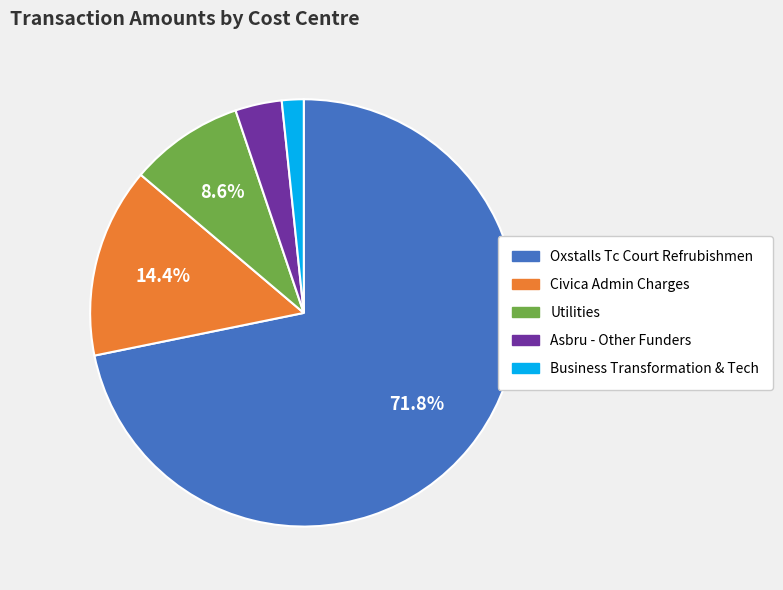

Do Utilities and Oxstalls Tc Court Refrubishmen together represent more than half of the pie?

Yes